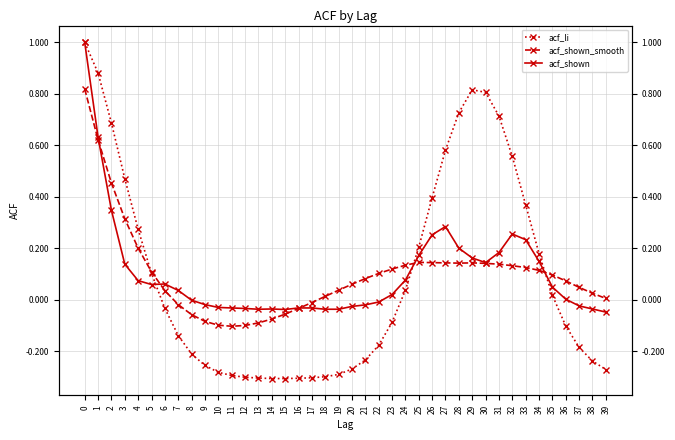

Between 15 and 26, which is larger?

26